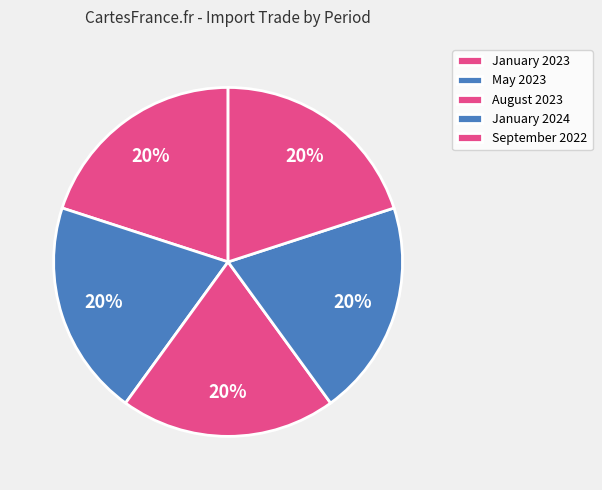

Which category has the biggest portion of the pie?

September 2022